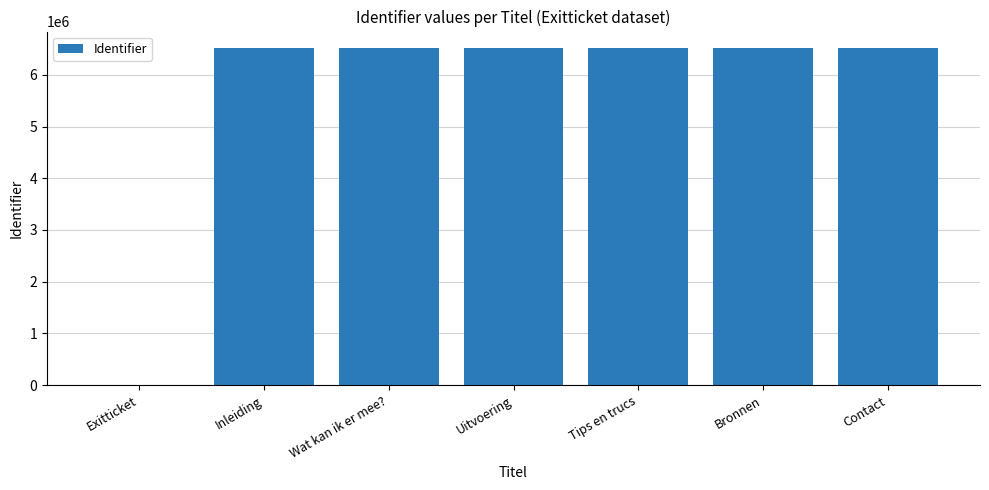

At which label is the value closest to 3255554?

Inleiding